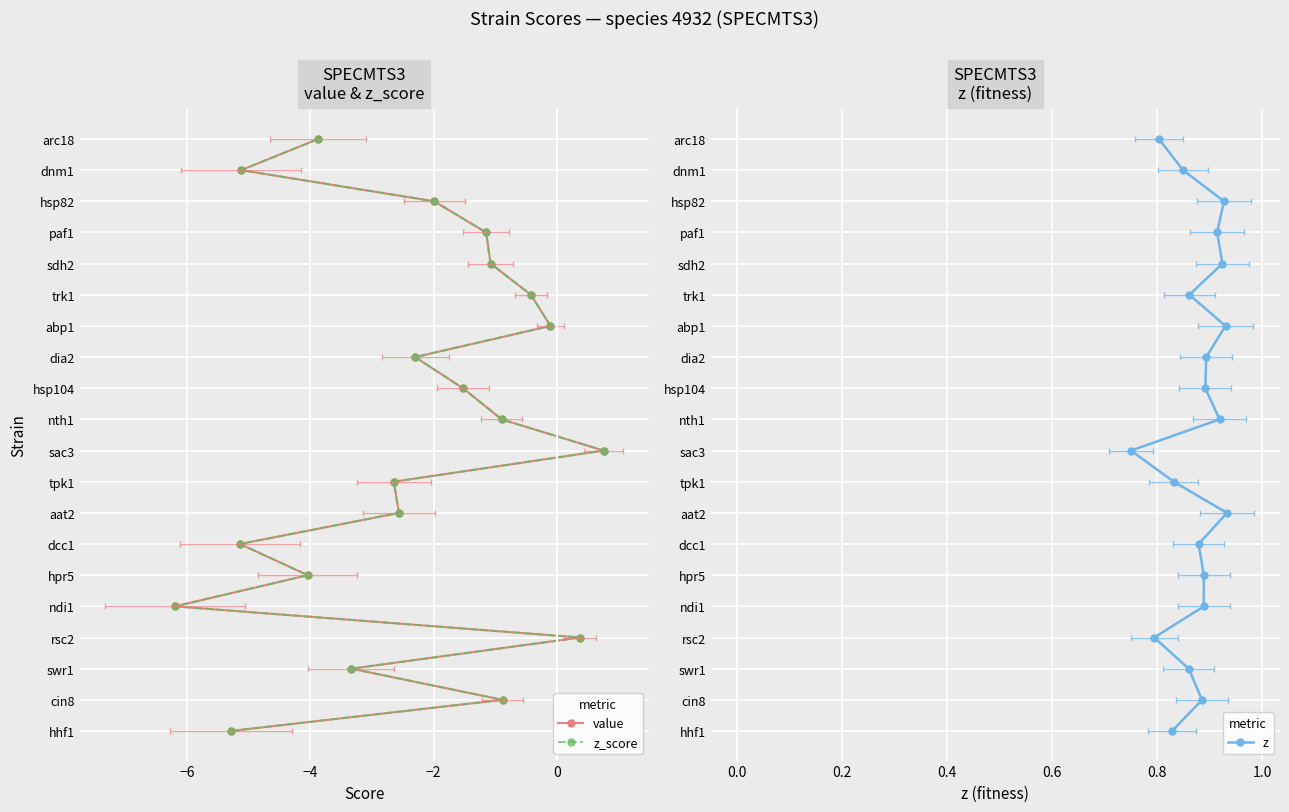

How many lines are shown in the chart?

3